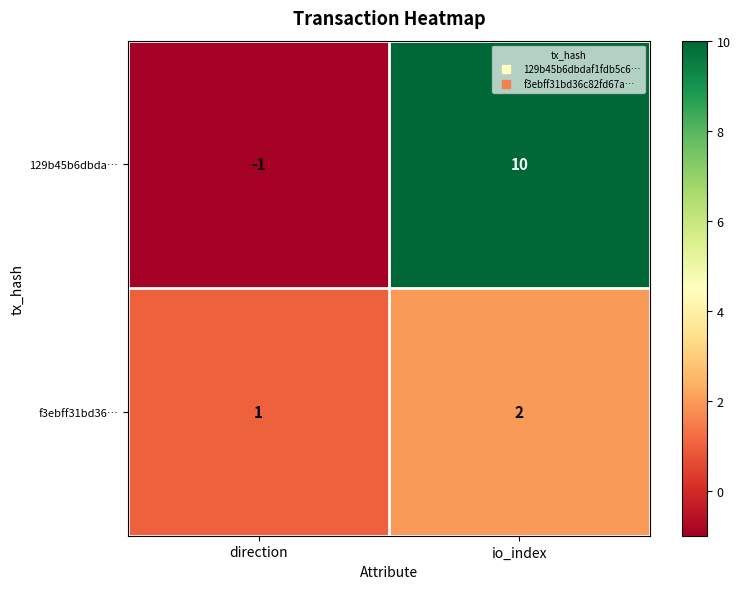

The f3ebff31bd36… series shows 1 at direction. True or false?

True